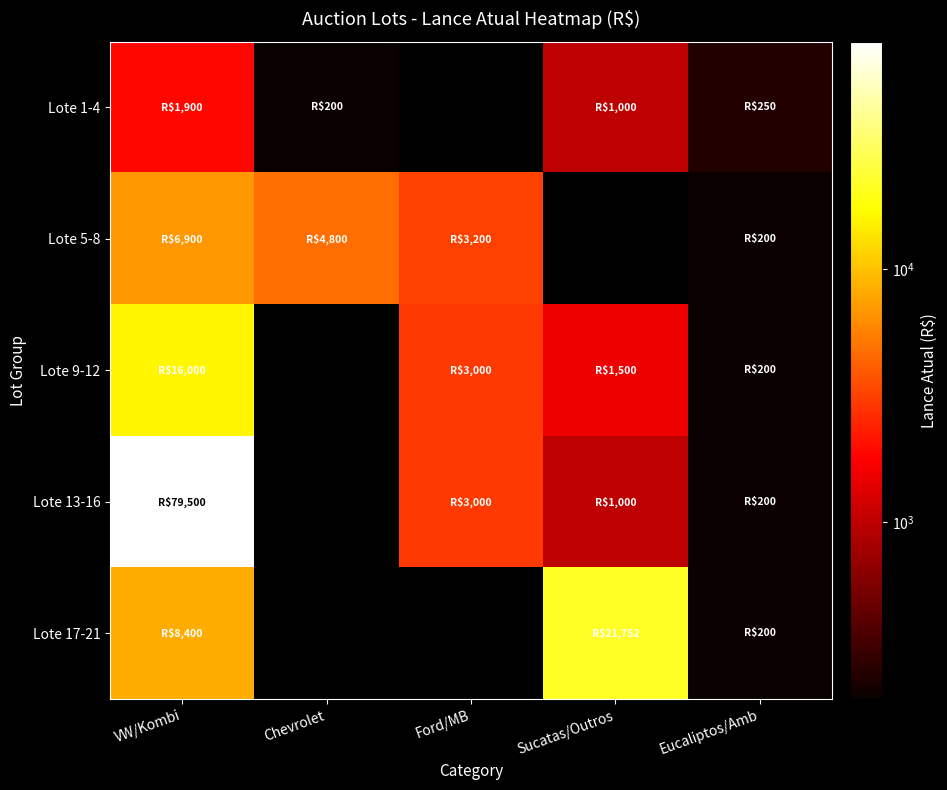

At which category is the sum across all series the highest?

VW/Kombi